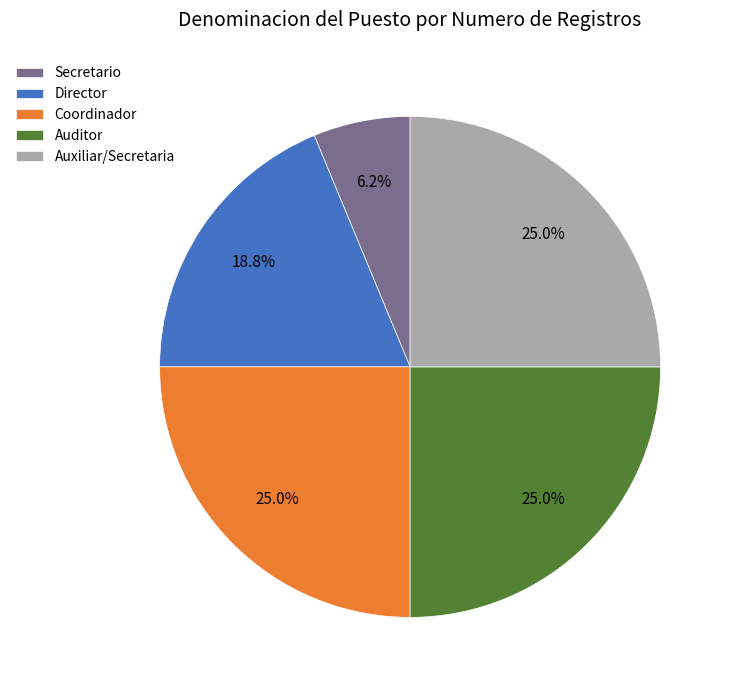

Approximately how many times larger is the value at Coordinador compared to Auxiliar/Secretaria?

1.0